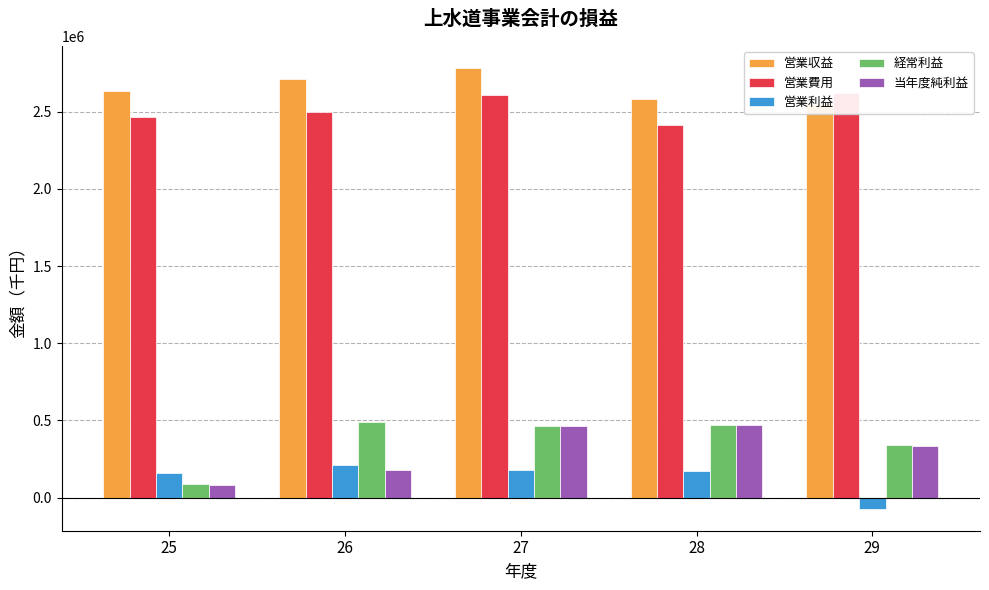

Which category has the highest value across all series?

27